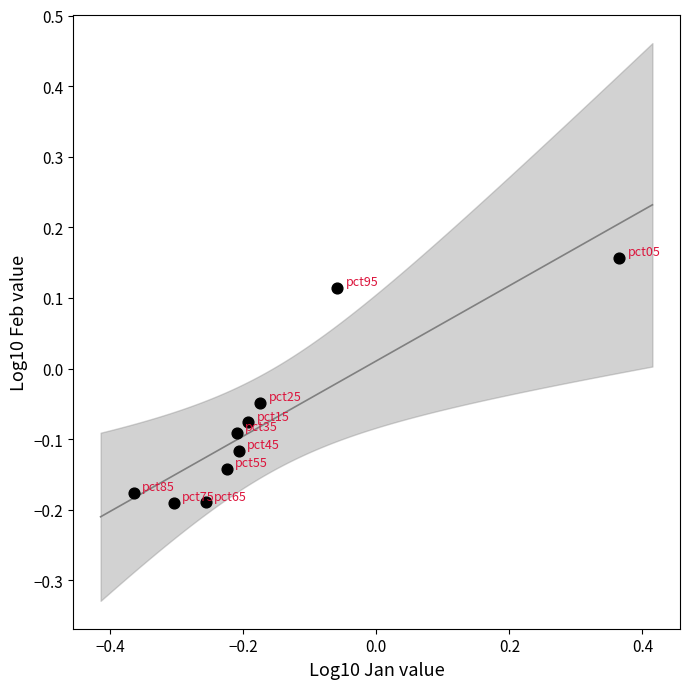

What is the range of X values (max minus min)?

0.7